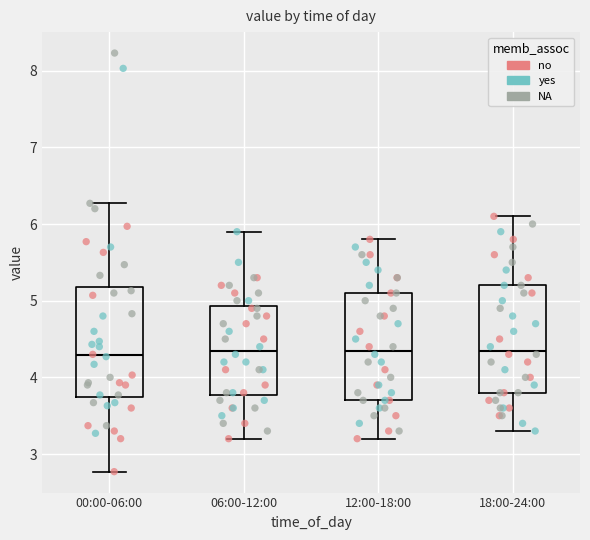

Where is the upper edge of the box for 06:00-12:00 on the y-axis? The values are not printed on the chart, so give them approximately, as read against the axis.

4.9